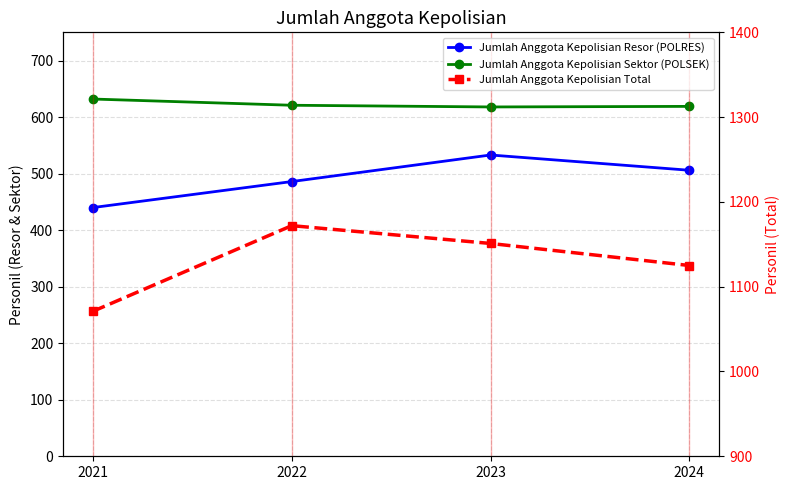

Is the value of Jumlah Anggota Kepolisian Resor (POLRES) at 2021 greater than the value of Jumlah Anggota Kepolisian Sektor (POLSEK) at 2022?

No